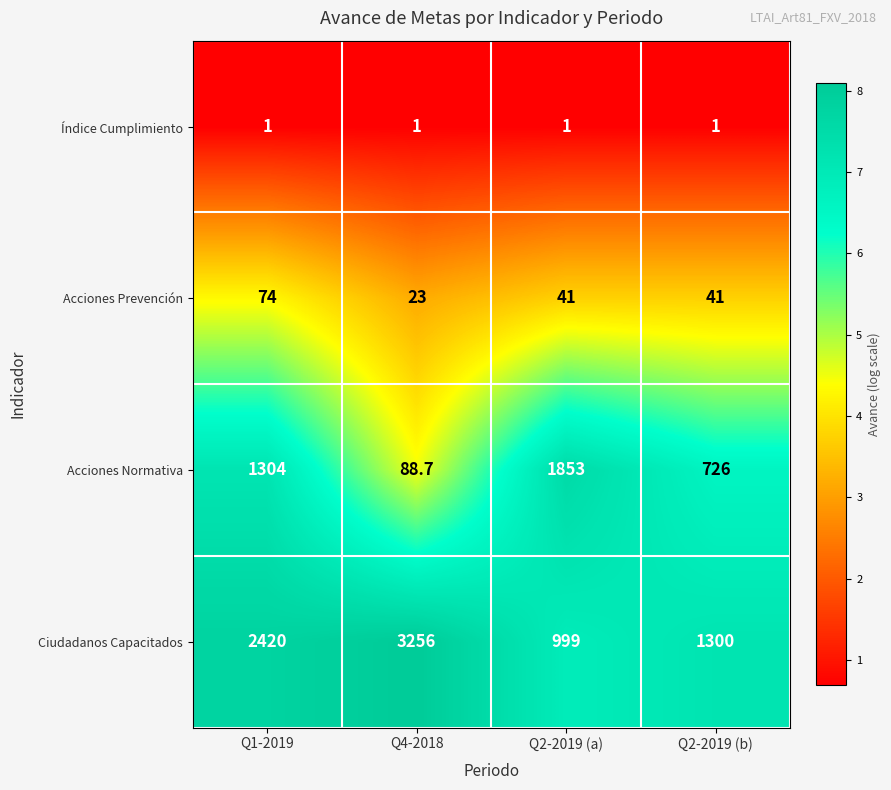

How many Acciones Normativa values are between 726 and 1853?

3